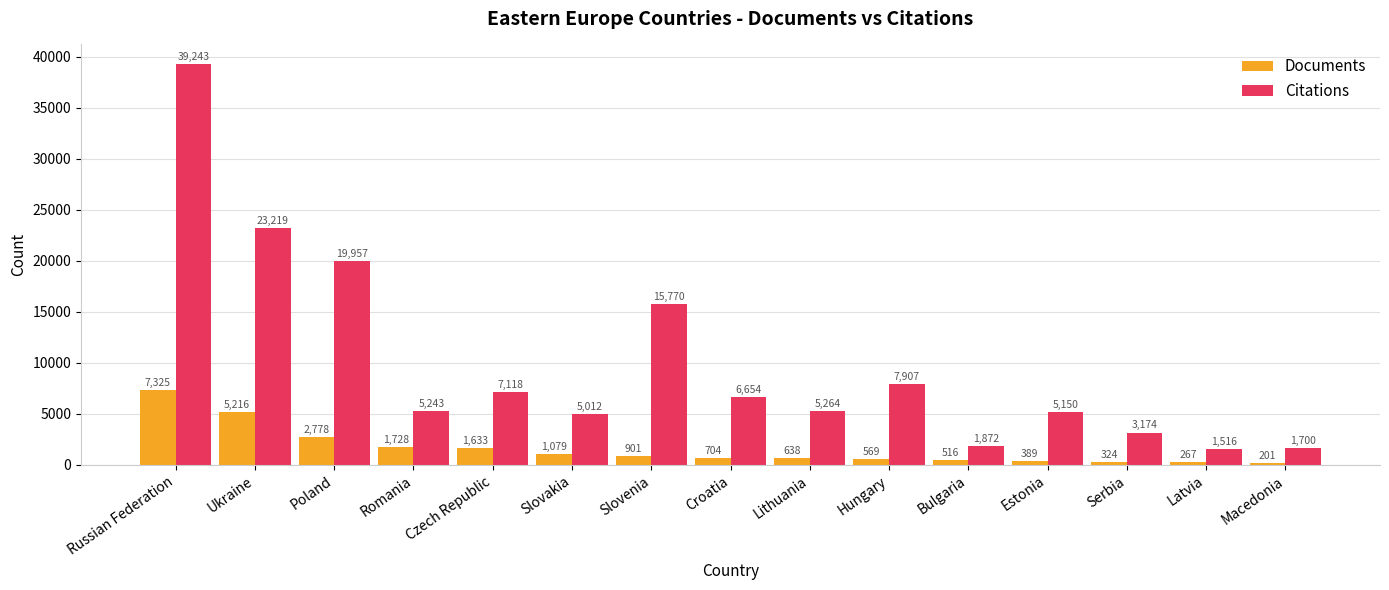

What is the sum of all Documents values?

24268